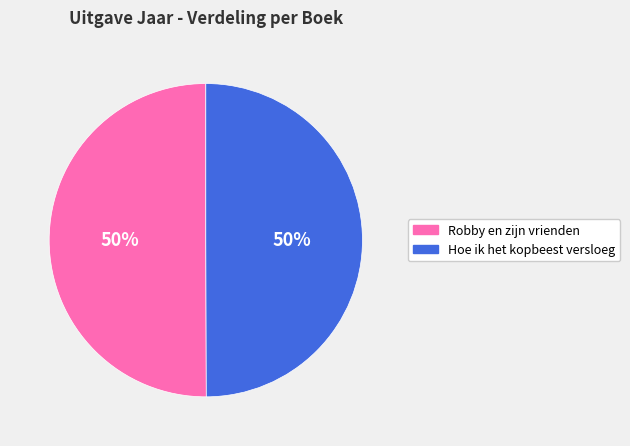

Is the sum of Robby en zijn vrienden and Hoe ik het kopbeest versloeg greater than half?

Yes